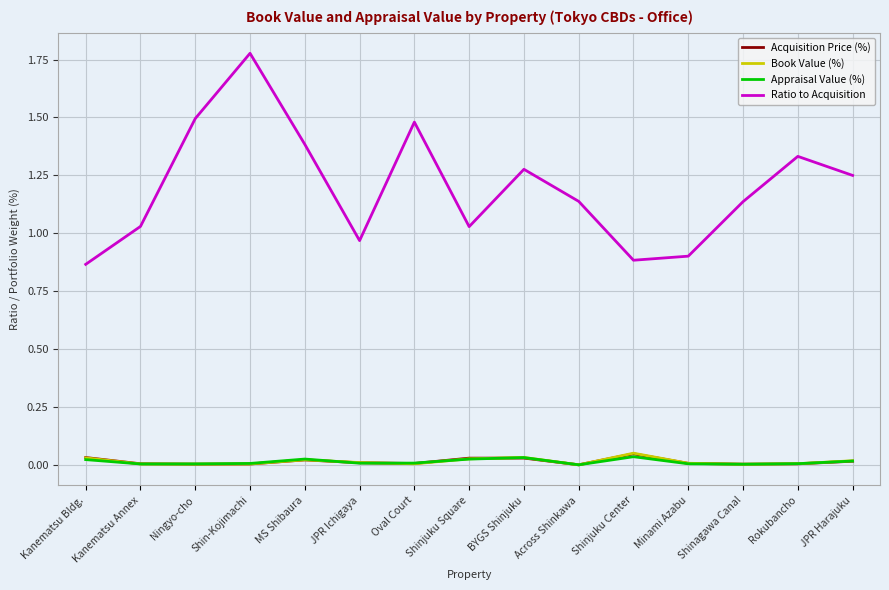

True or false: Book Value (%) and Ratio to Acquisition intersect in this chart.

False